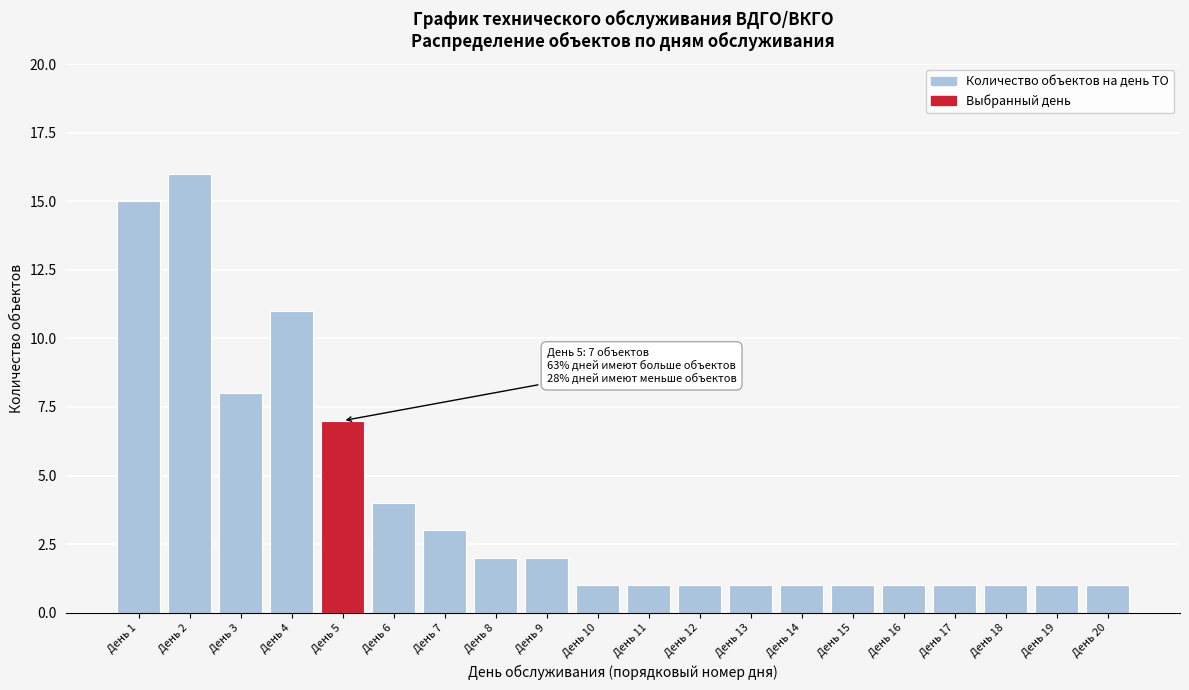

Reading right to left, transcribe all the data shown in this chart.

День 20=1	День 19=1	День 18=1	День 17=1	День 16=1	День 15=1	День 14=1	День 13=1	День 12=1	День 11=1	День 10=1	День 9=2	День 8=2	День 7=3	День 6=4	День 5=7	День 4=11	День 3=8	День 2=16	День 1=15